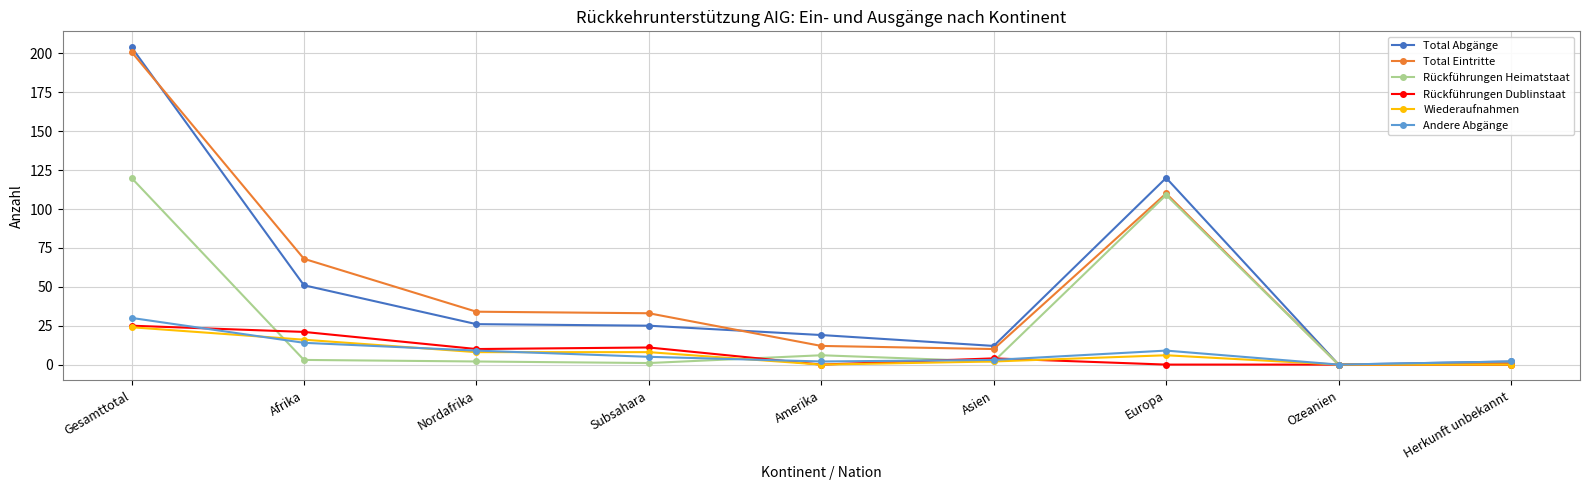

What is the average value of the Andere Abgänge series?

8